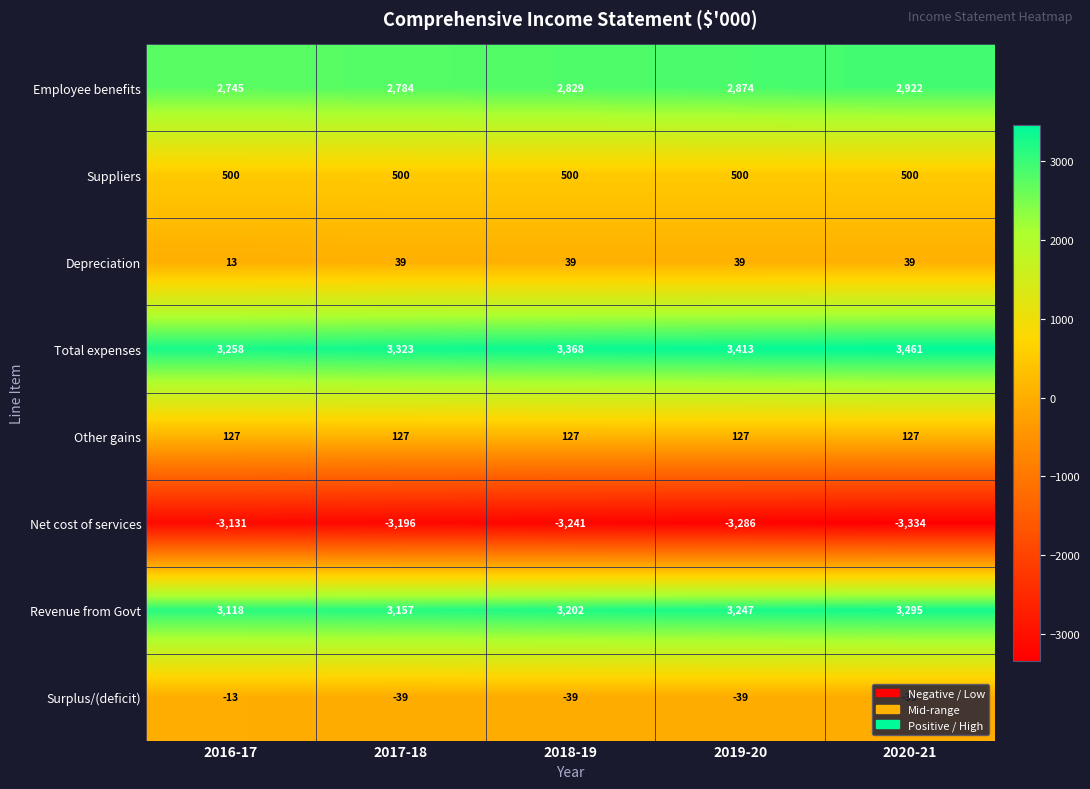

What is the greatest value displayed?

3461